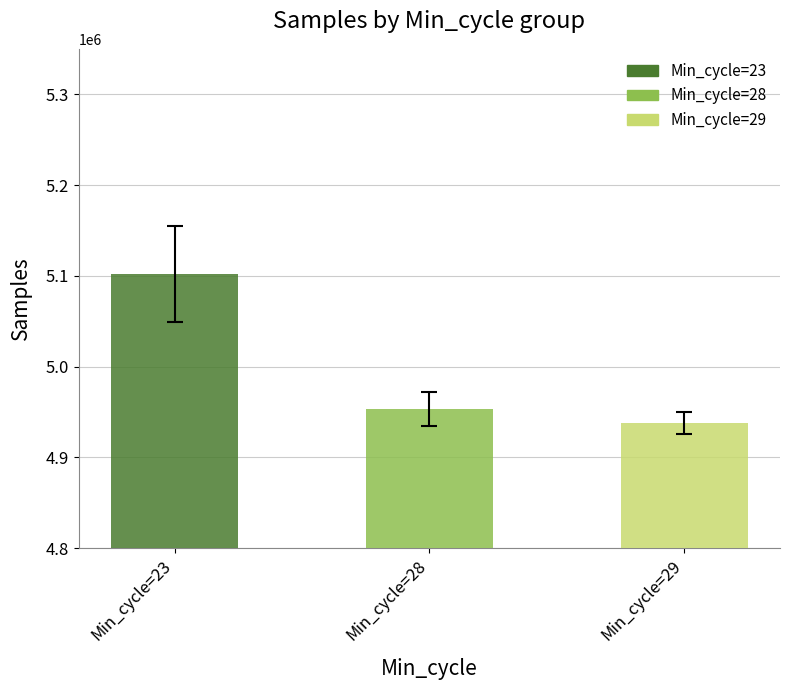

Between Min_cycle=28 and Min_cycle=29, which is larger?

Min_cycle=28